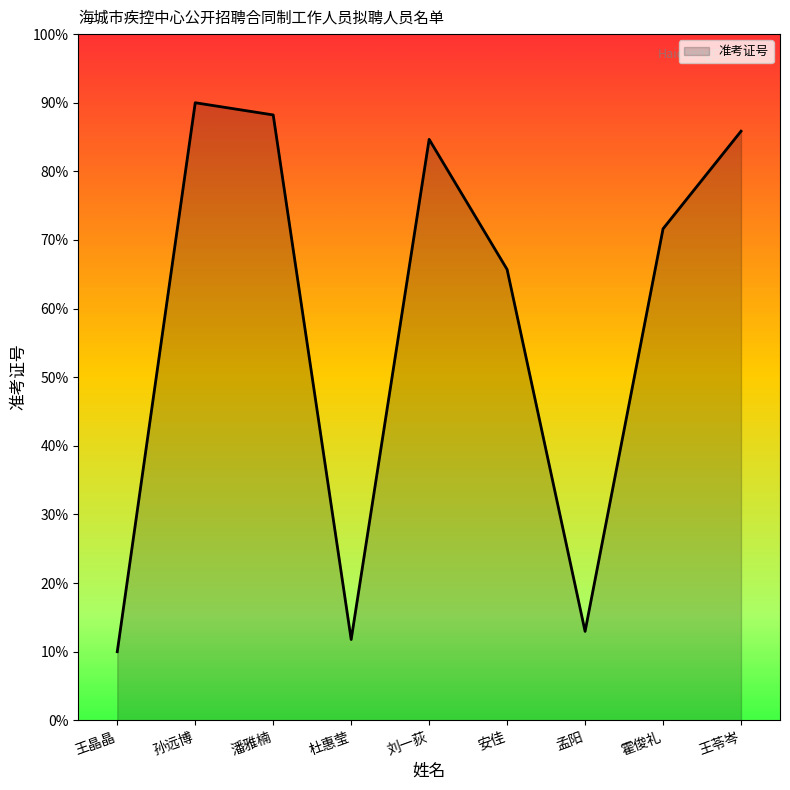

Rank the categories by value from highest to lowest.

孙远博, 潘雅楠, 王苓岑, 刘一荻, 霍俊礼, 安佳, 孟阳, 杜惠莹, 王晶晶